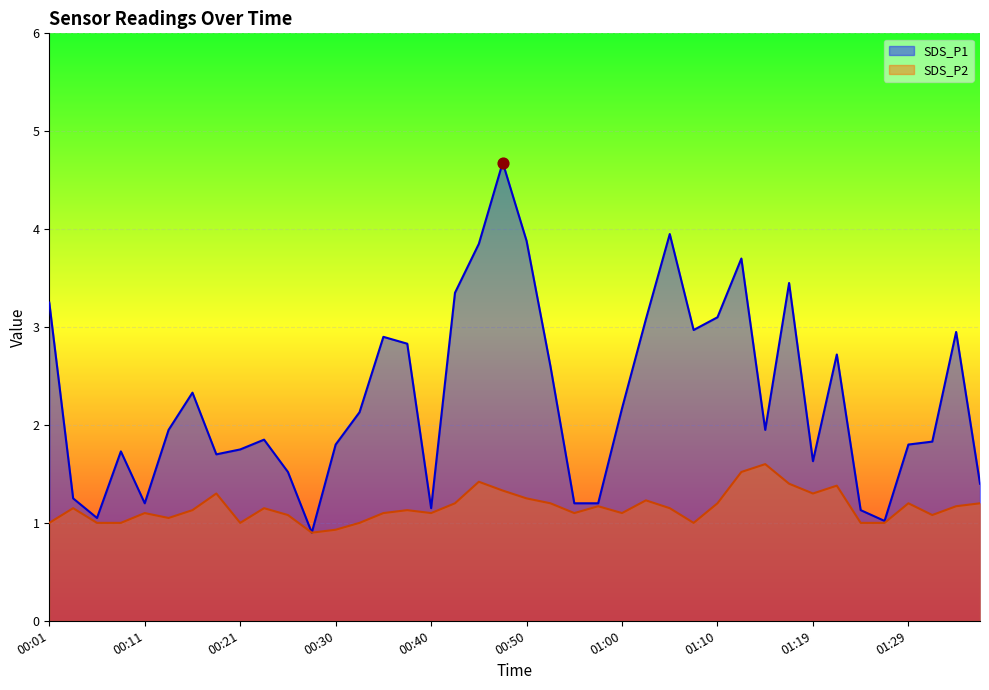

Which series reaches the minimum Y coordinate?

SDS_P1